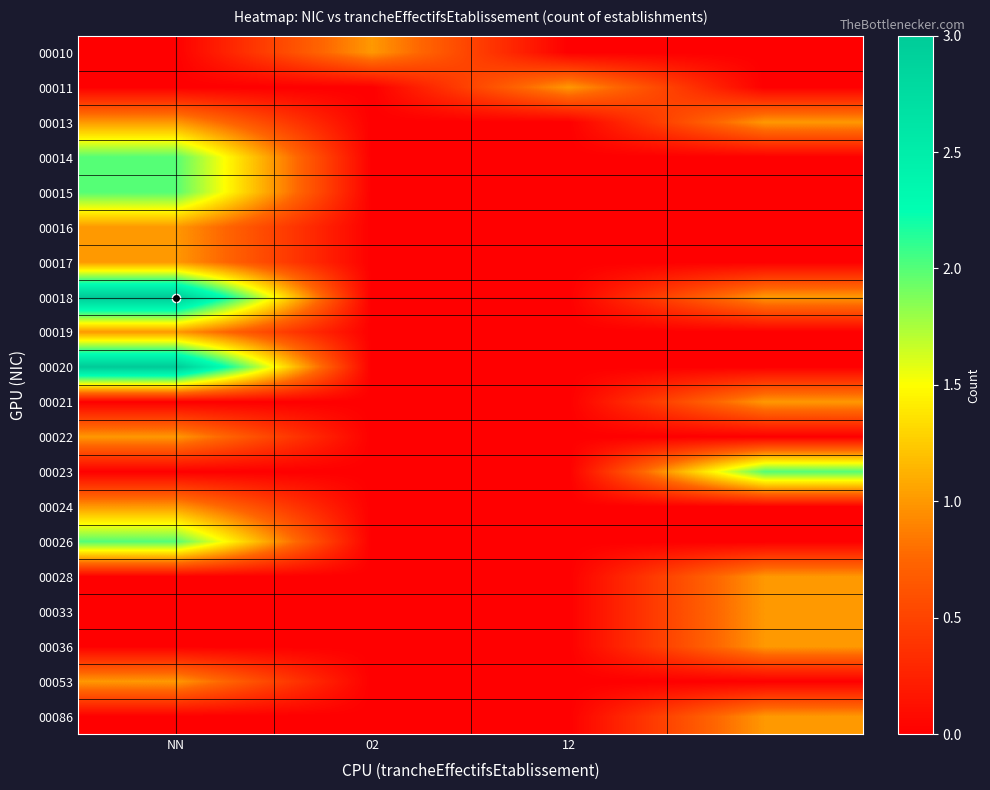

Which series has the largest total across all categories?

00018